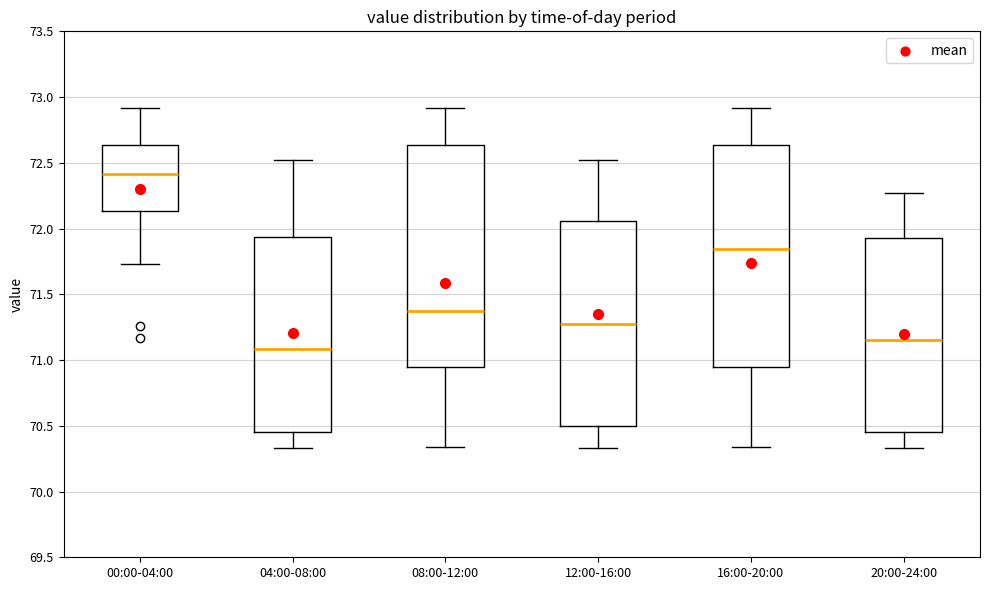

Reading left to right, read every box against the y-axis: the position of its median line, the range the box covers, and the ends of its whiskers. The values are not printed on the chart, so give them approximately, as read against the axis.

00:00-04:00: median 72.40, box 72.15 to 72.65, whiskers 71.75 to 72.90
04:00-08:00: median 71.10, box 70.45 to 71.95, whiskers 70.35 to 72.50
08:00-12:00: median 71.35, box 70.95 to 72.65, whiskers 70.35 to 72.90
12:00-16:00: median 71.30, box 70.50 to 72.05, whiskers 70.35 to 72.50
16:00-20:00: median 71.85, box 70.95 to 72.65, whiskers 70.35 to 72.90
20:00-24:00: median 71.15, box 70.45 to 71.95, whiskers 70.35 to 72.25